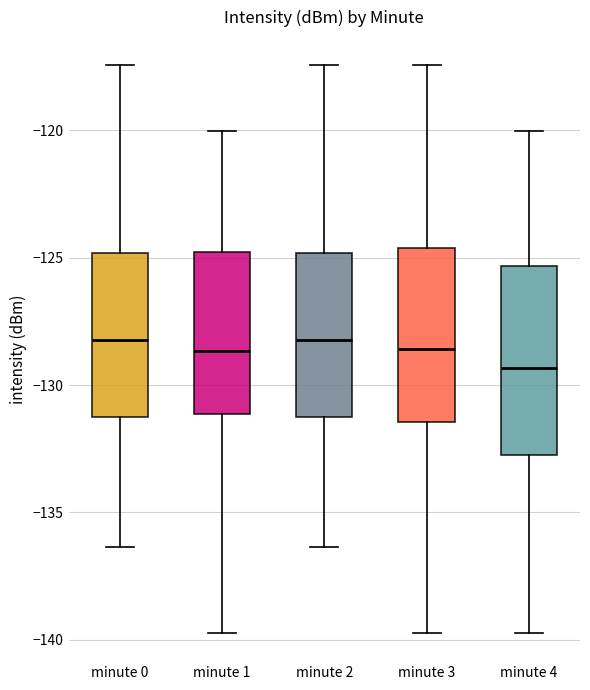

Where does the median line of the box for minute 2 sit on the y-axis? The values are not printed on the chart, so give them approximately, as read against the axis.

-128.0